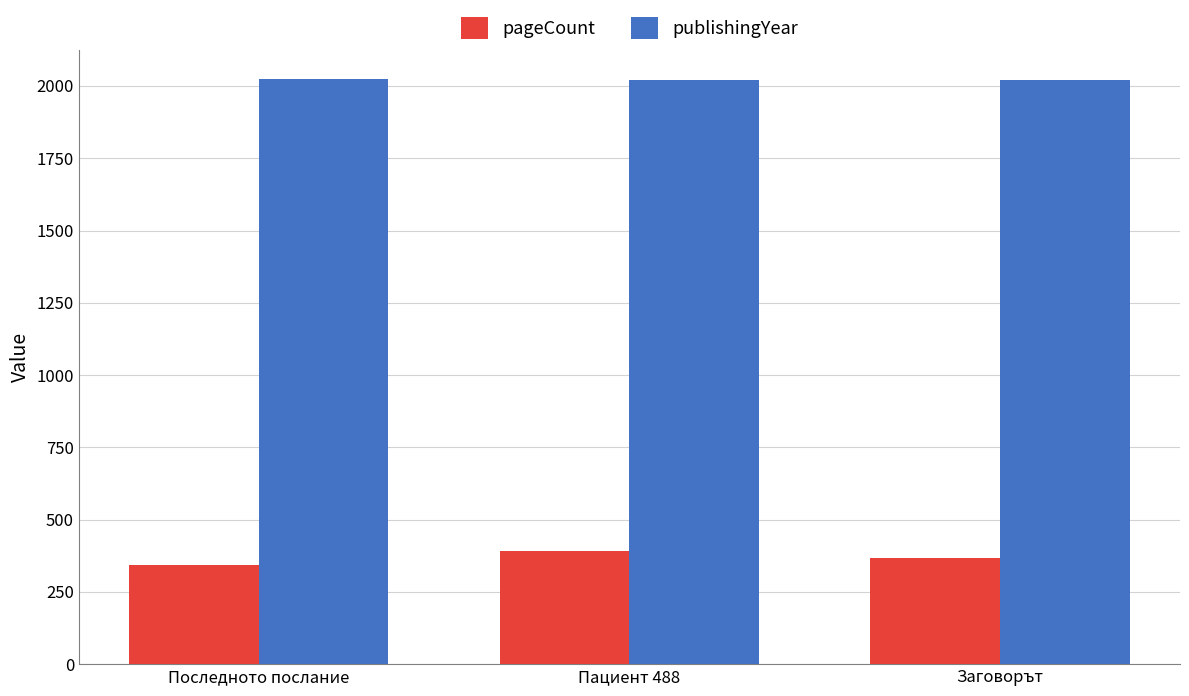

Rank the series at Последното послание from lowest to highest value.

pageCount, publishingYear